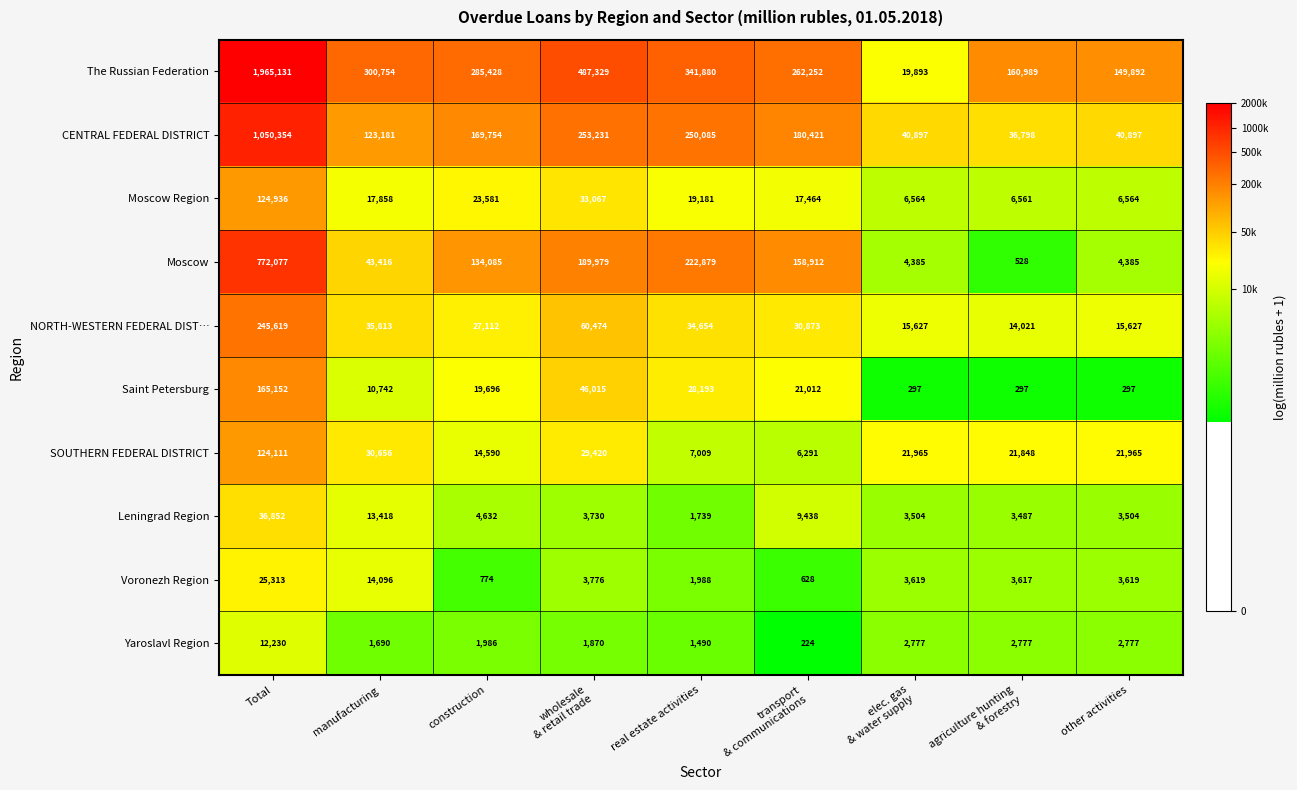

How many values in the Voronezh Region series are below 3619?

4